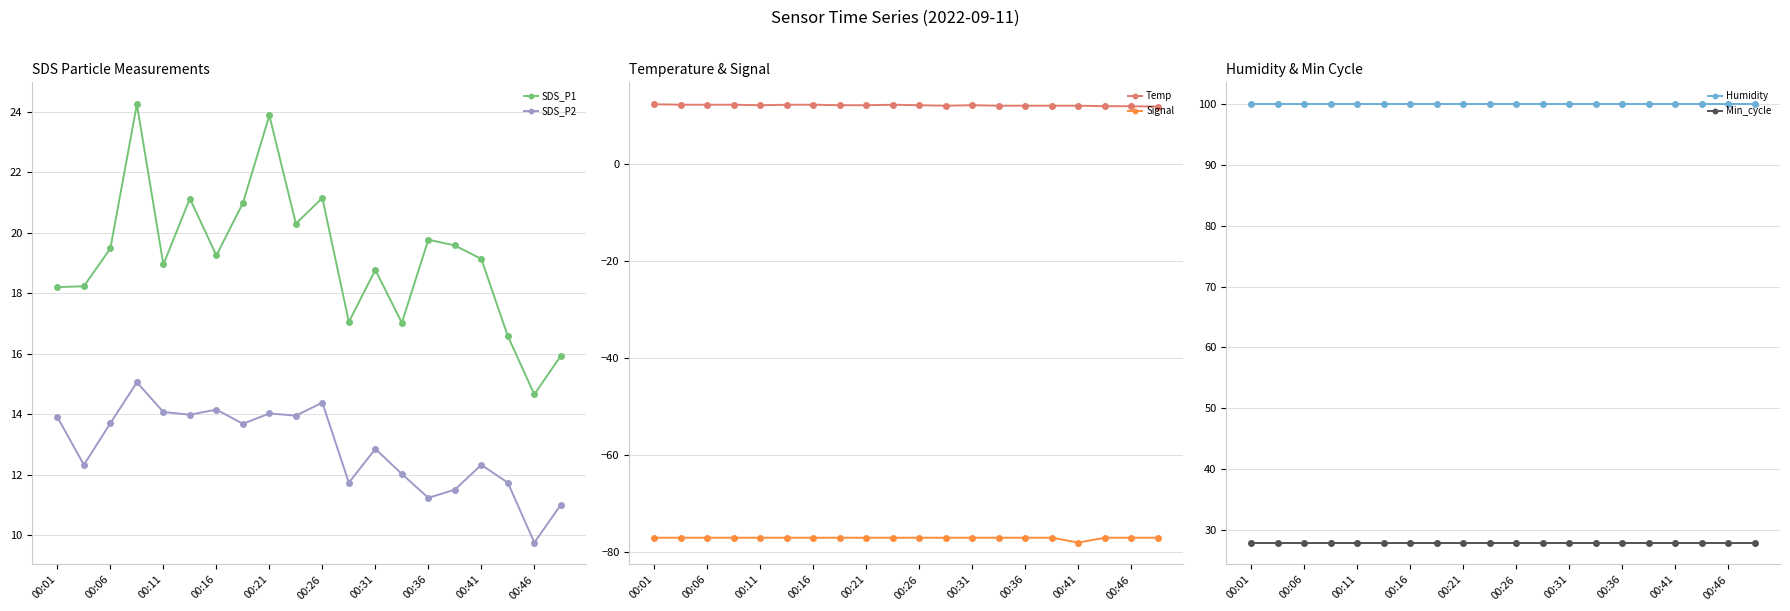

True or false: SDS_P2 and Signal cross at least once.

False